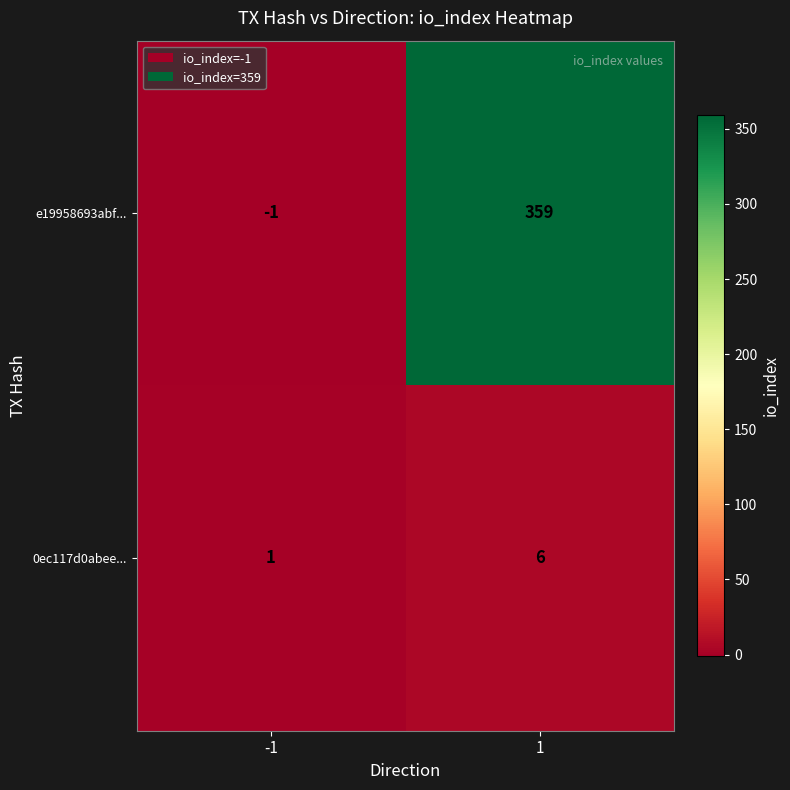

Reading left to right, transcribe all the data shown in this chart.

e19958693abf...: -1=-1	1=359
0ec117d0abee...: -1=1	1=6